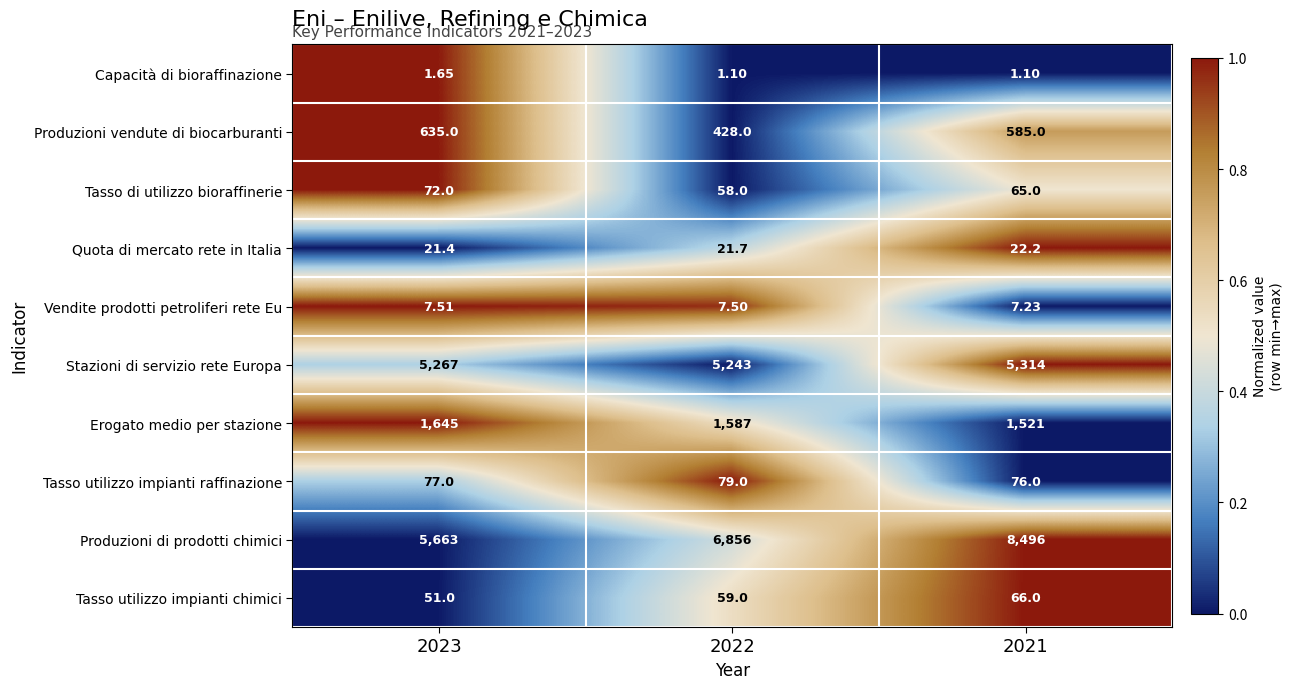

Between 2022 and 2021, which series saw the biggest shift?

Produzioni di prodotti chimici